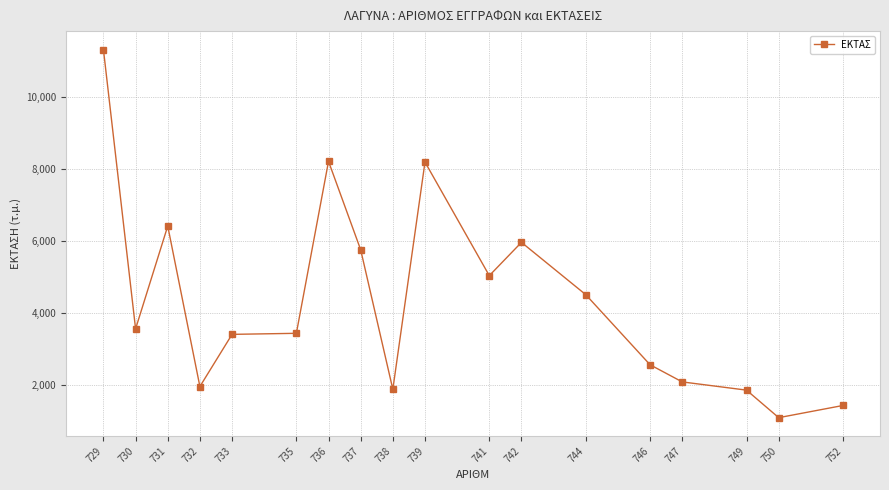

What is the average value?

4378